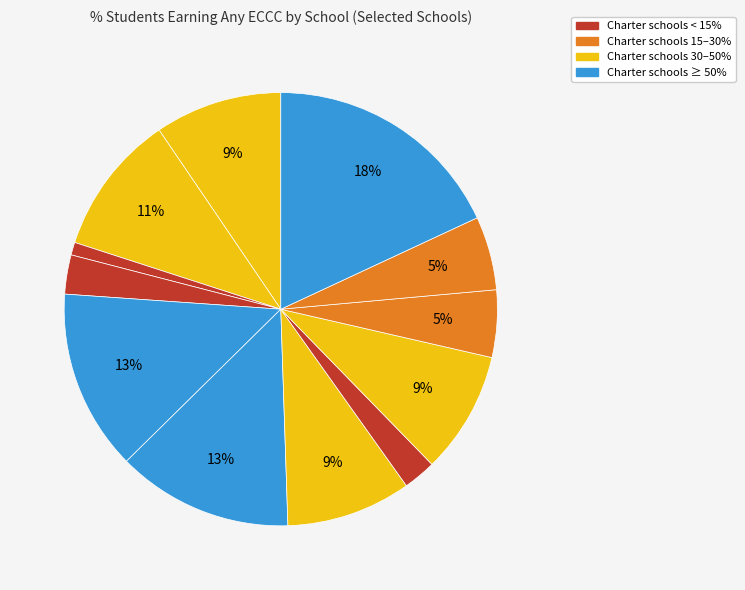

How many segments does this pie chart have?

12